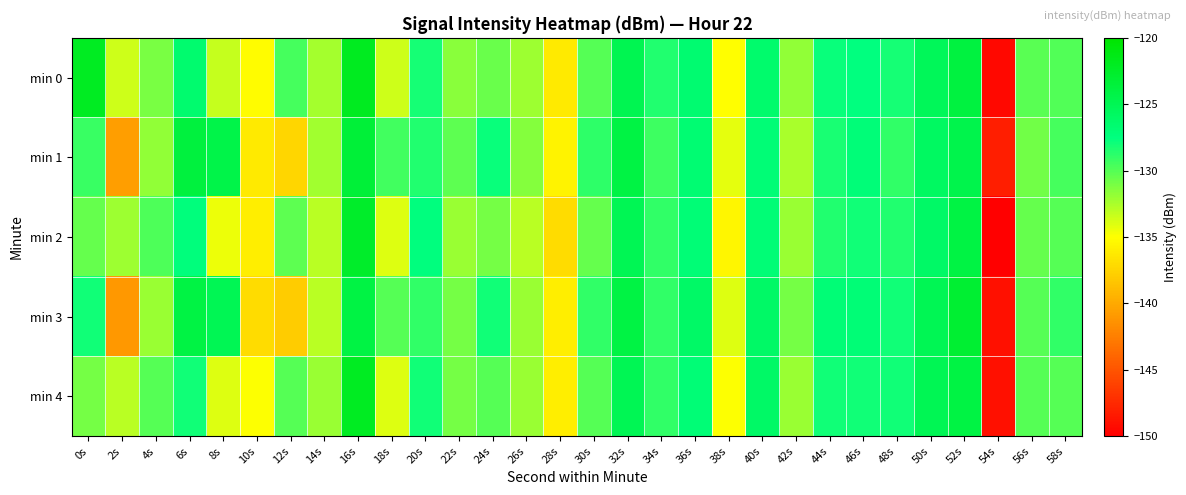

Rank the series by their maximum value, from lowest to highest.

min 1, min 3, min 2, min 4, min 0